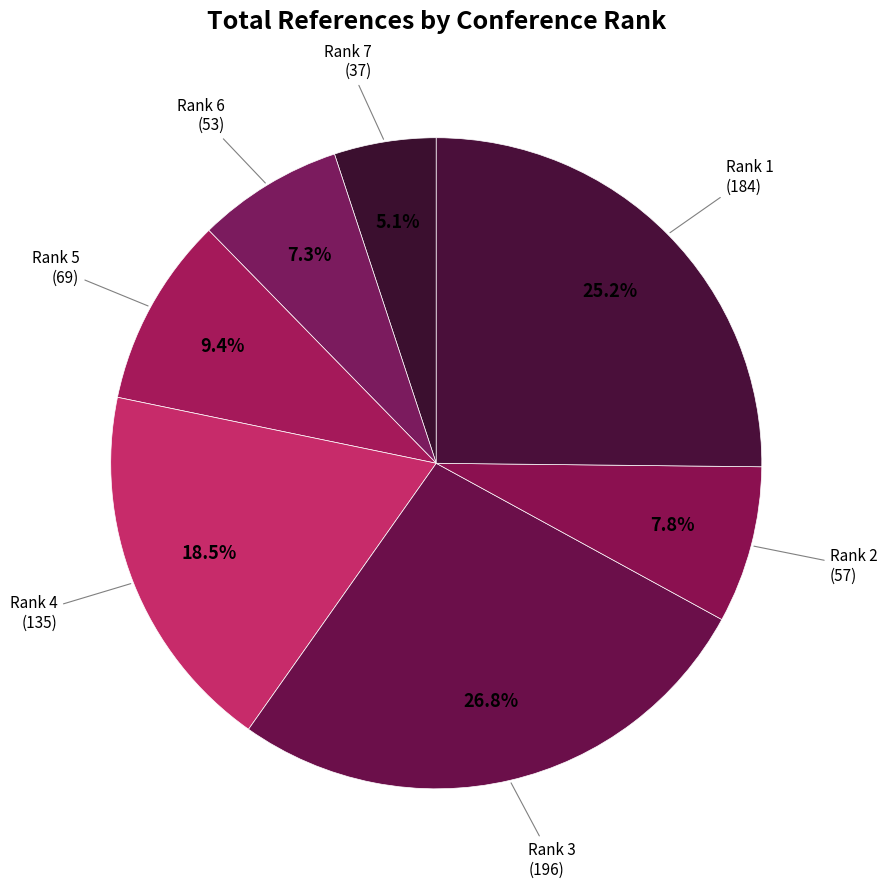

Count the number of slices in the pie.

7